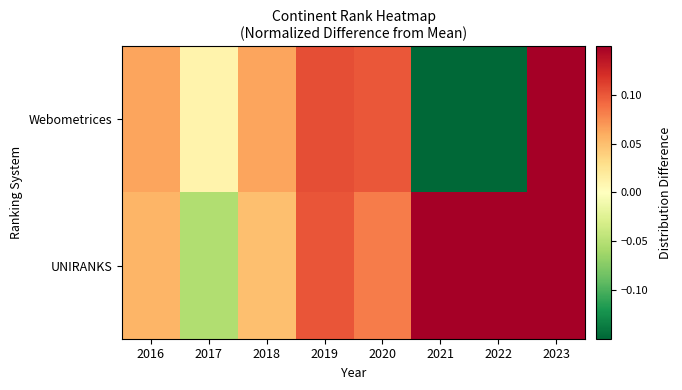

At how many categories does at least one series exceed 0?

8